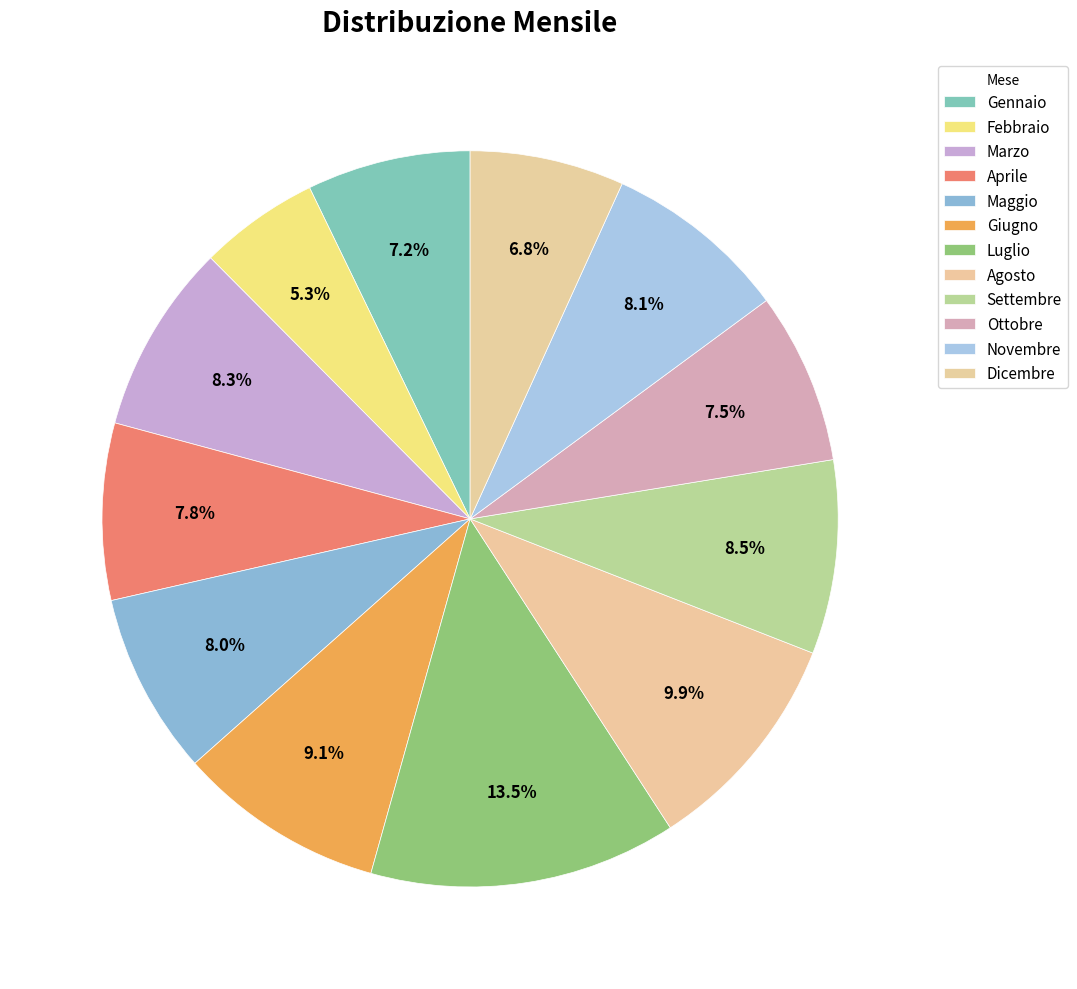

Combined, what portion of the pie is Settembre and Gennaio?

15.7%